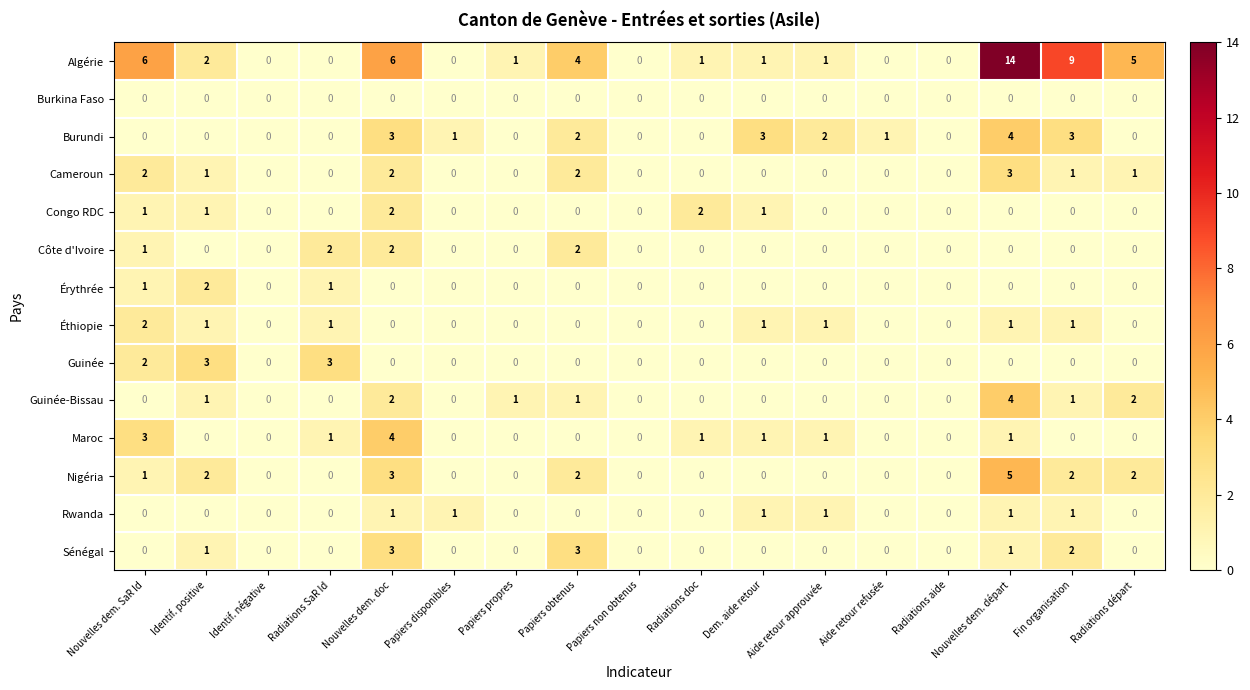

What is the difference between the maximum and minimum values in the Guinée-Bissau series?

4